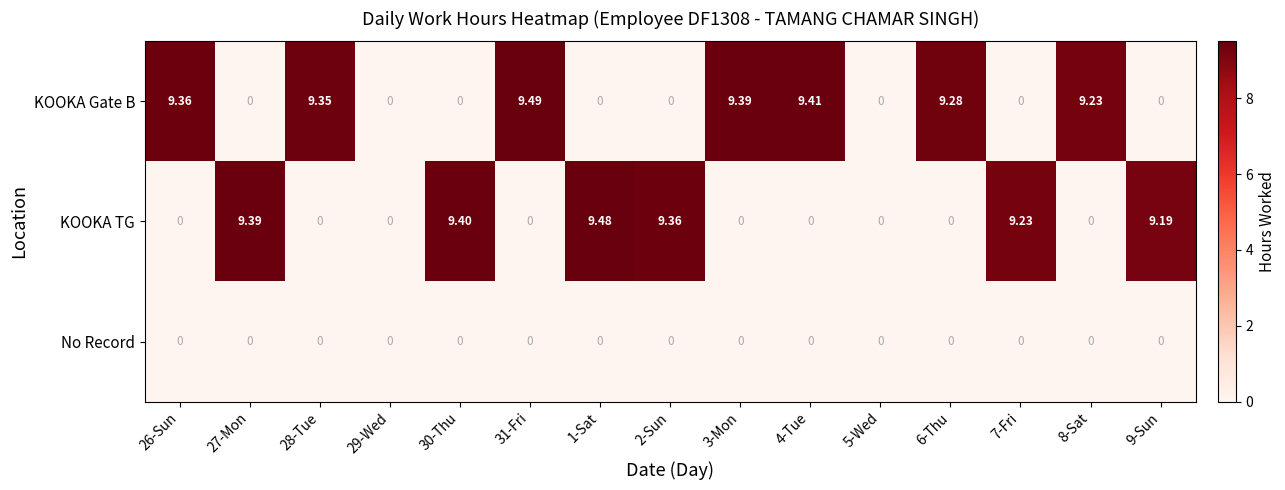

Which series has the largest range (max minus min)?

KOOKA Gate B